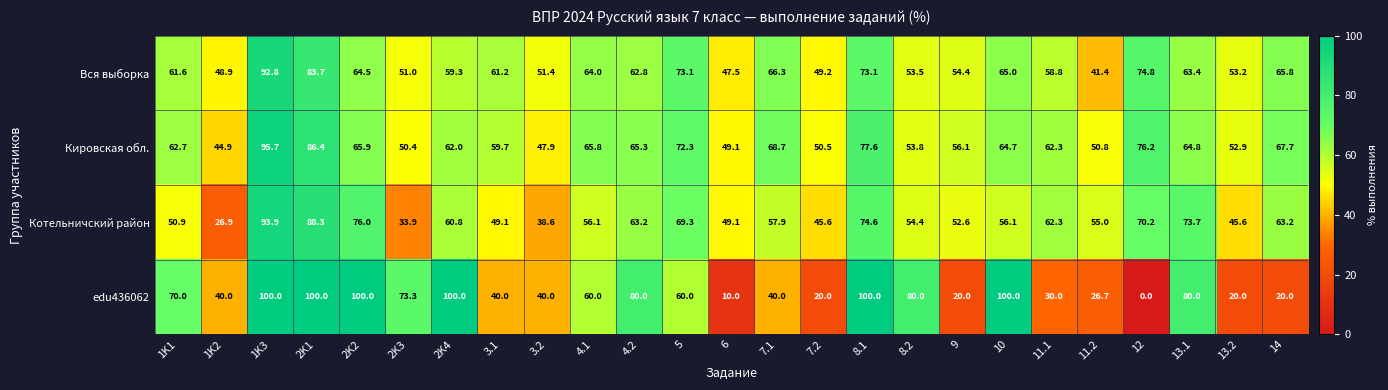

Read the Кировская обл. value at 2K1.

86.4